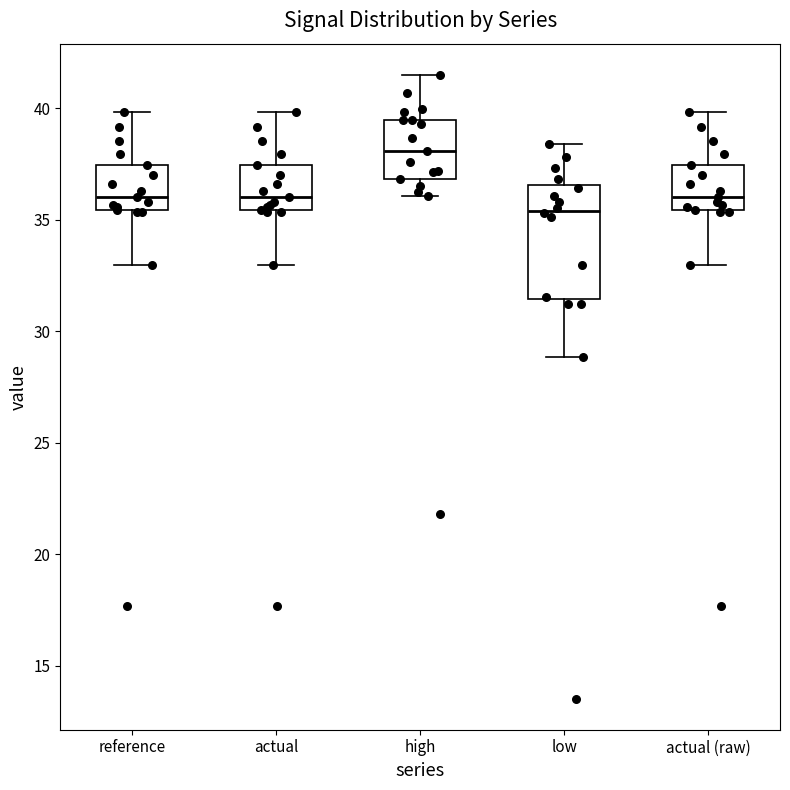

Reading left to right, transcribe this box plot: for each box, give where its median line is, the range the box spans, and where its two whiskers end, as read against the y-axis. The values are not printed on the chart, so give them approximately, as read against the axis.

reference: median 36.0, box 35.5 to 37.5, whiskers 33.0 to 40.0
actual: median 36.0, box 35.5 to 37.5, whiskers 33.0 to 40.0
high: median 38.0, box 37.0 to 39.5, whiskers 36.0 to 41.5
low: median 35.5, box 31.5 to 36.5, whiskers 29.0 to 38.5
actual (raw): median 36.0, box 35.5 to 37.5, whiskers 33.0 to 40.0